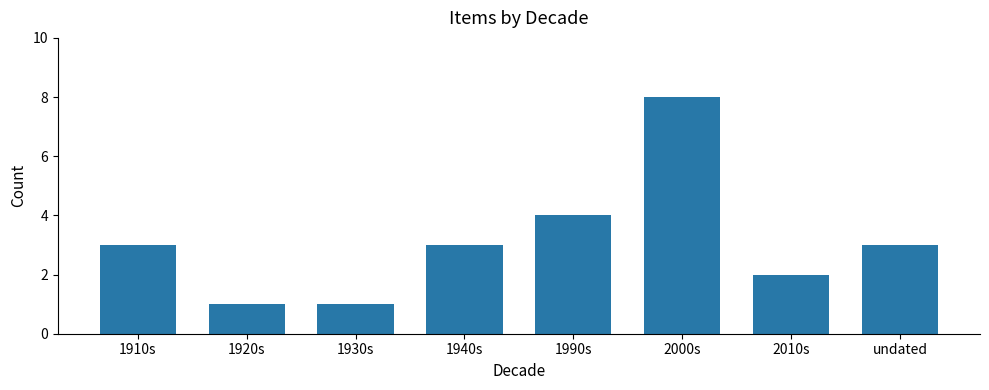

True or false: the data shows 1 at 2010s.

False